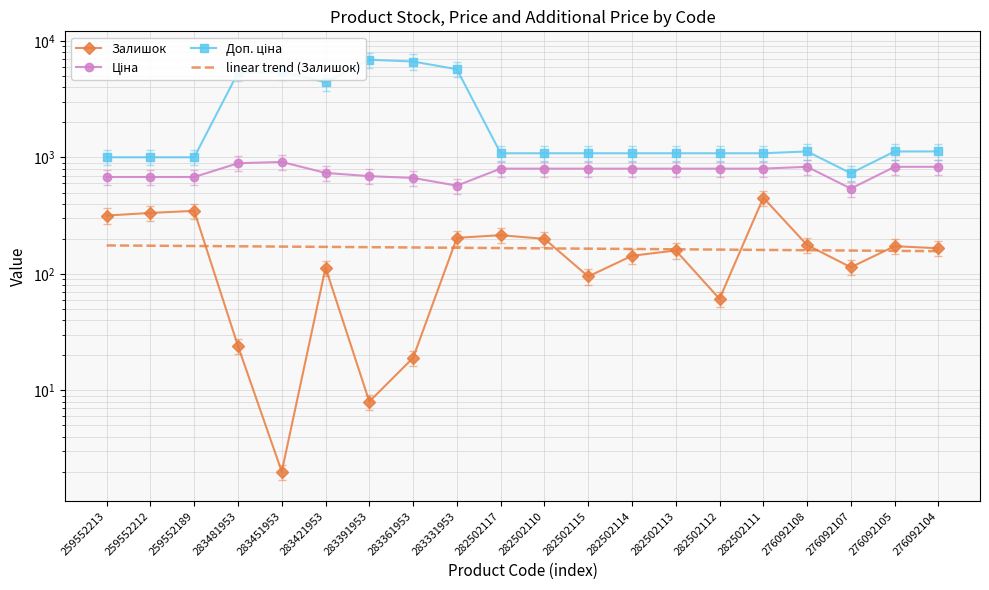

Is it true that Доп. ціна equals 1683.9 at 259552213?

False